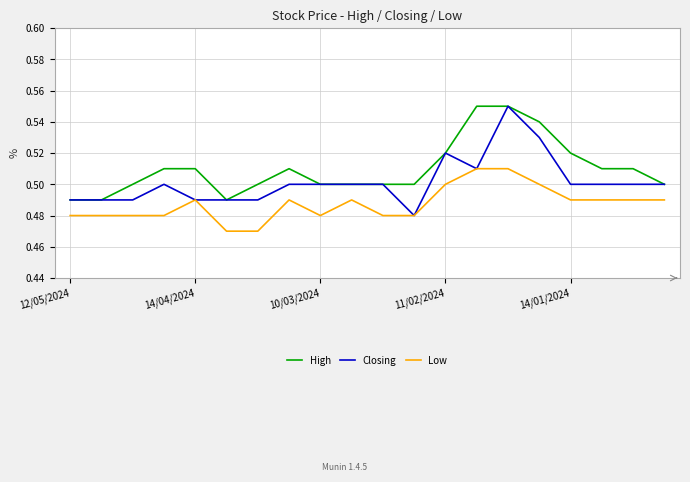

True or false: High and Low intersect in this chart.

False